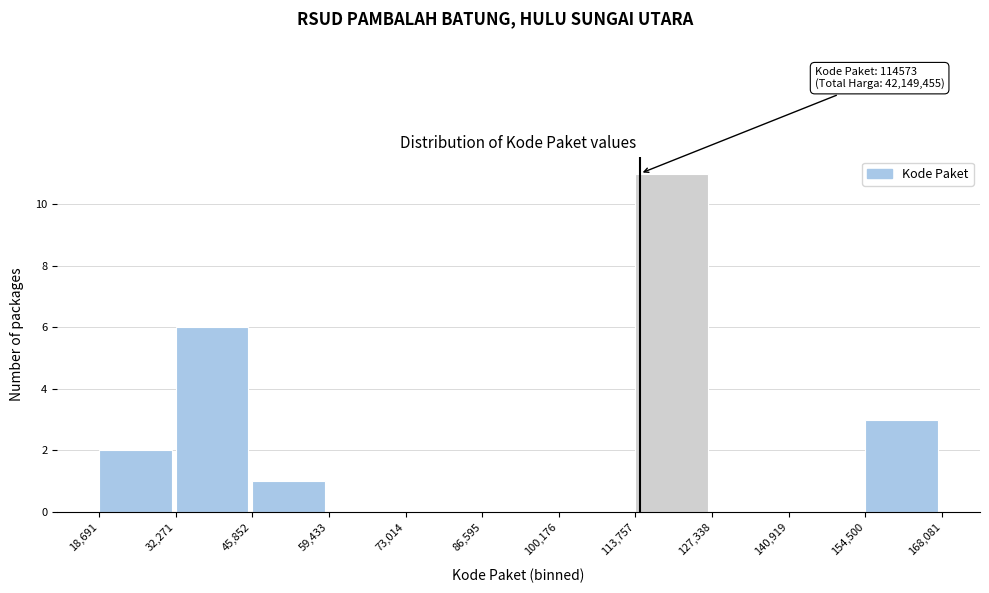

Over which range of the x-axis is the bar tallest?

113,757 to 127,338